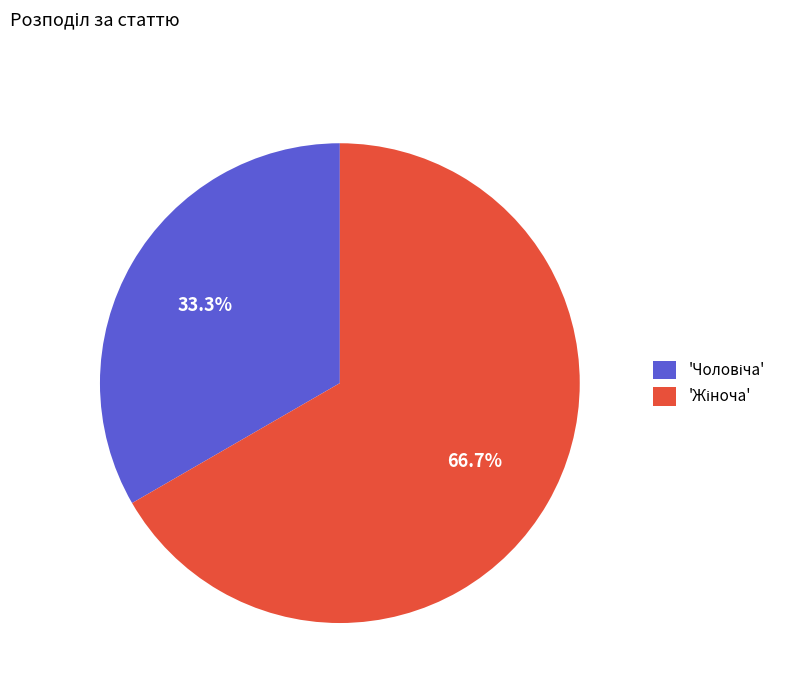

How many slices are in this pie chart?

2